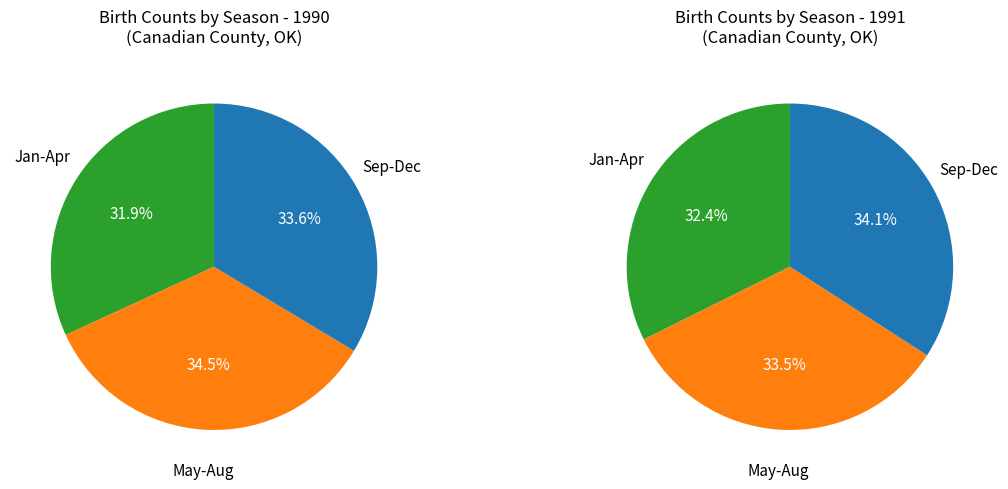

The canadian_1991 slice represents 11% of the pie. True or false?

False